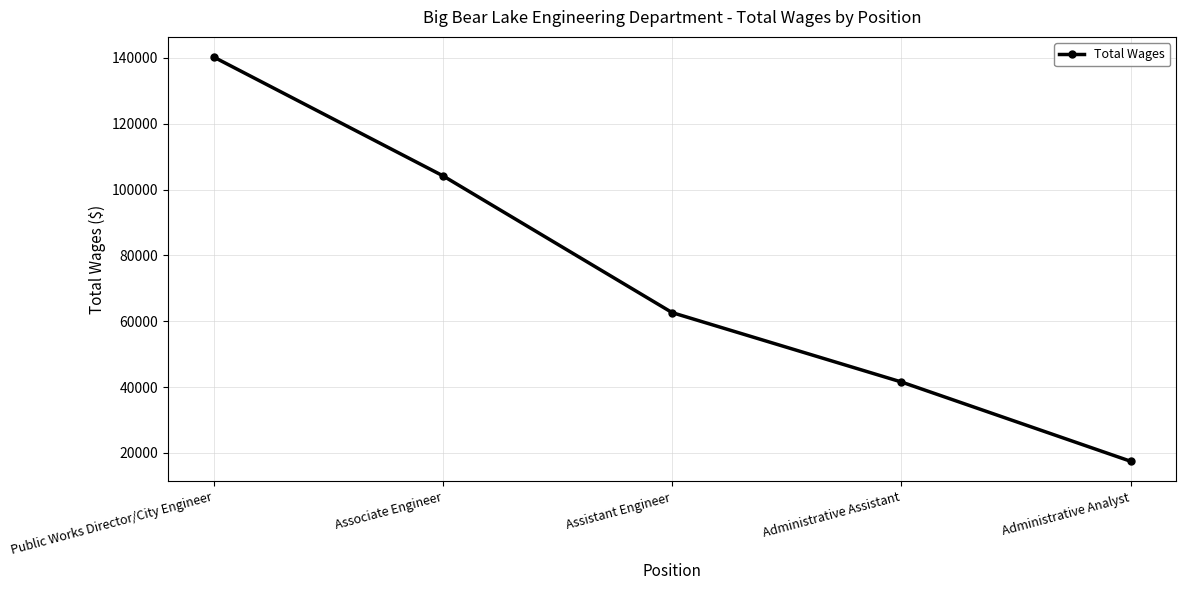

The value at Assistant Engineer is 18057. True or false?

False